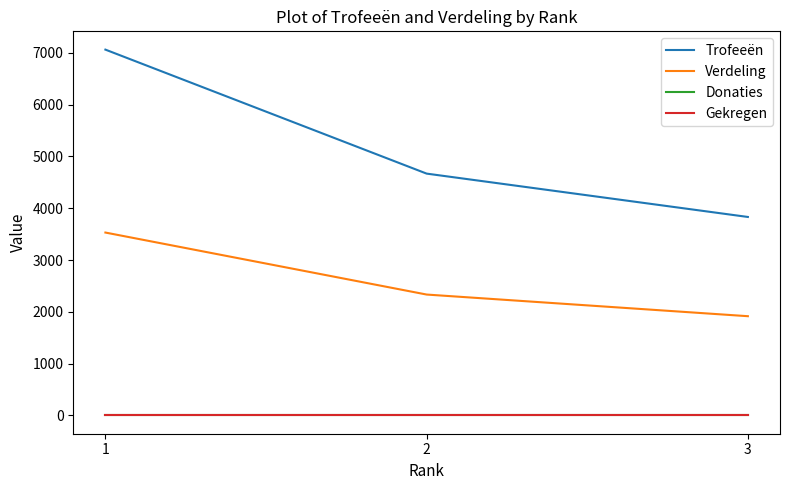

Is the value of Trofeeën at 2 greater than the value of Verdeling at 2?

Yes